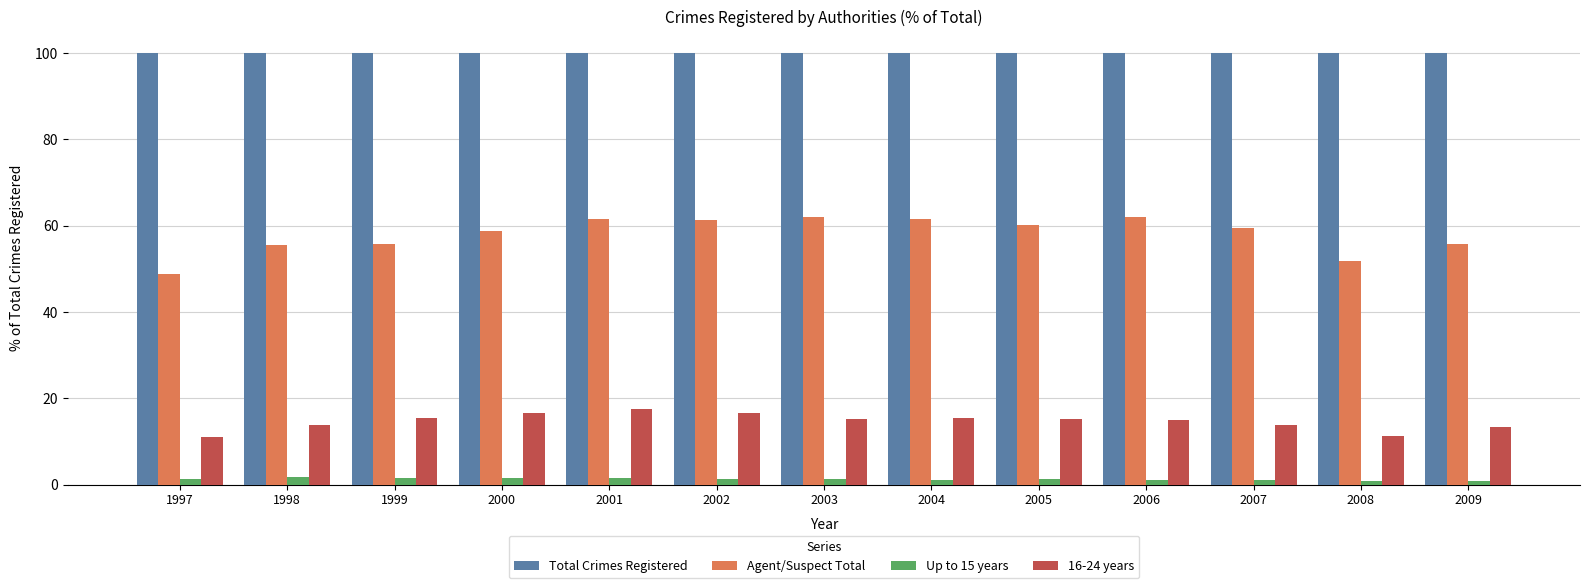

Which series changed the most between 2001 and 2006?

16-24 years